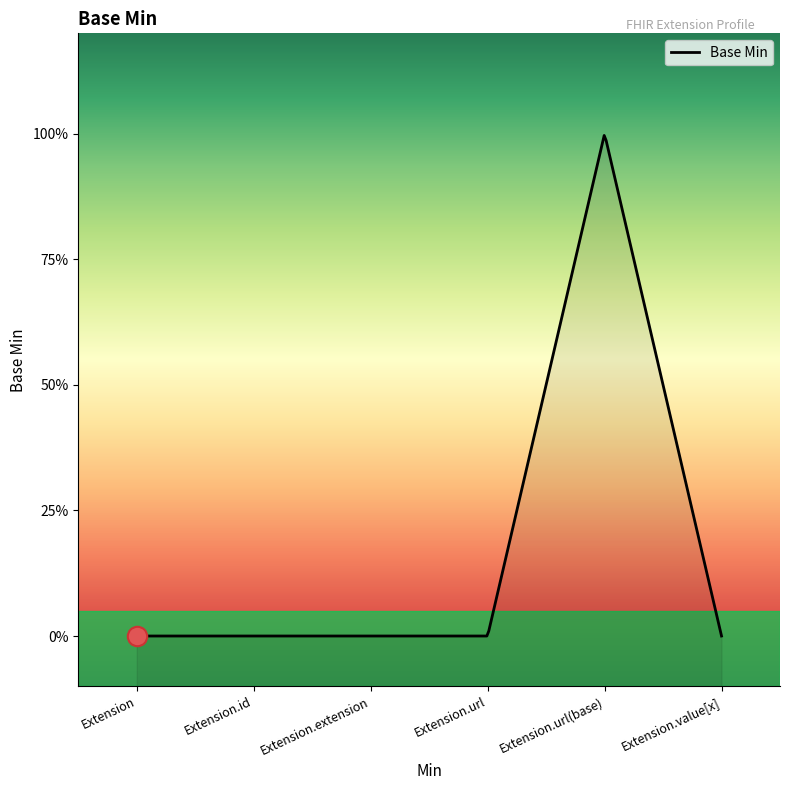

Rank the categories by value from highest to lowest.

Extension.url(base), Extension, Extension.id, Extension.extension, Extension.url, Extension.value[x]